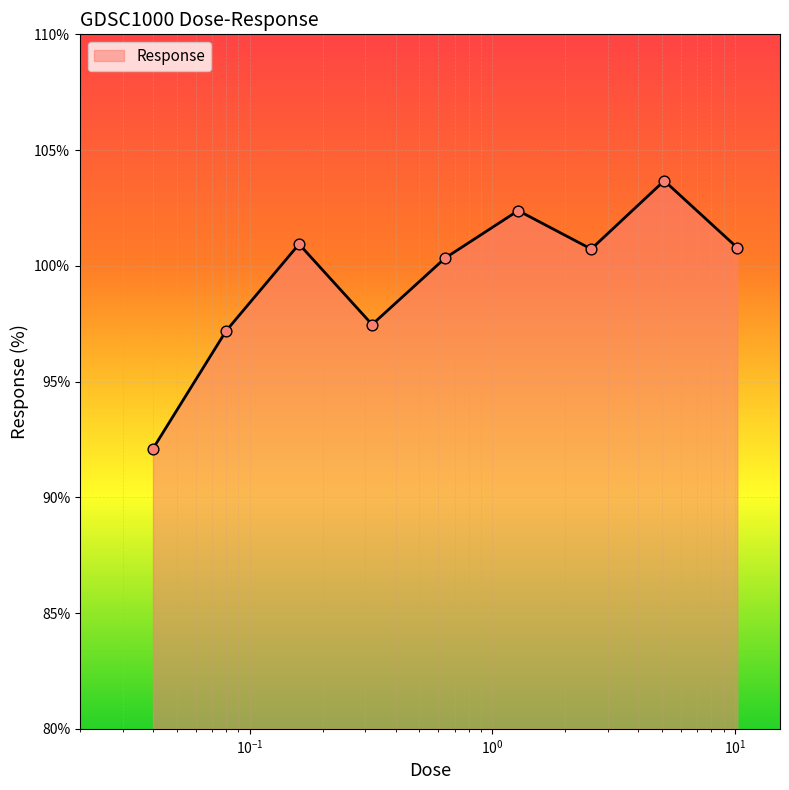

What is the smallest value displayed?

92.1